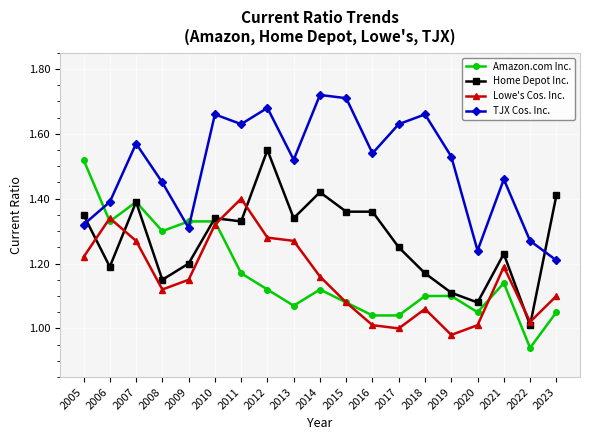

At which label does Amazon.com Inc. reach its minimum?

2022